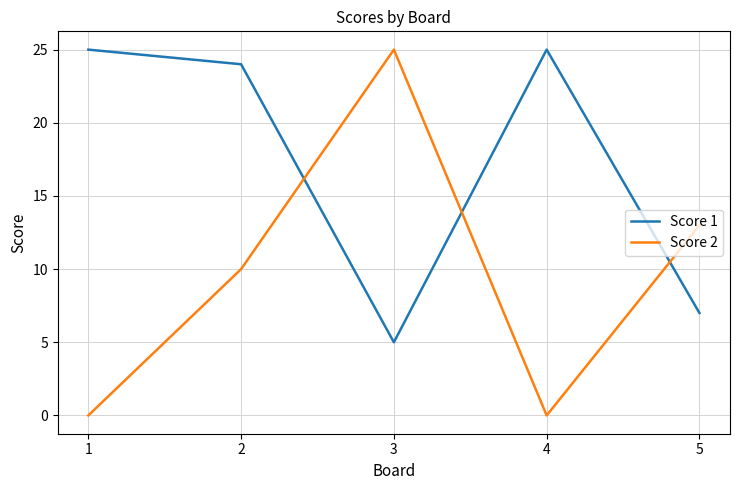

At which category does Score 1 reach its first local peak?

4